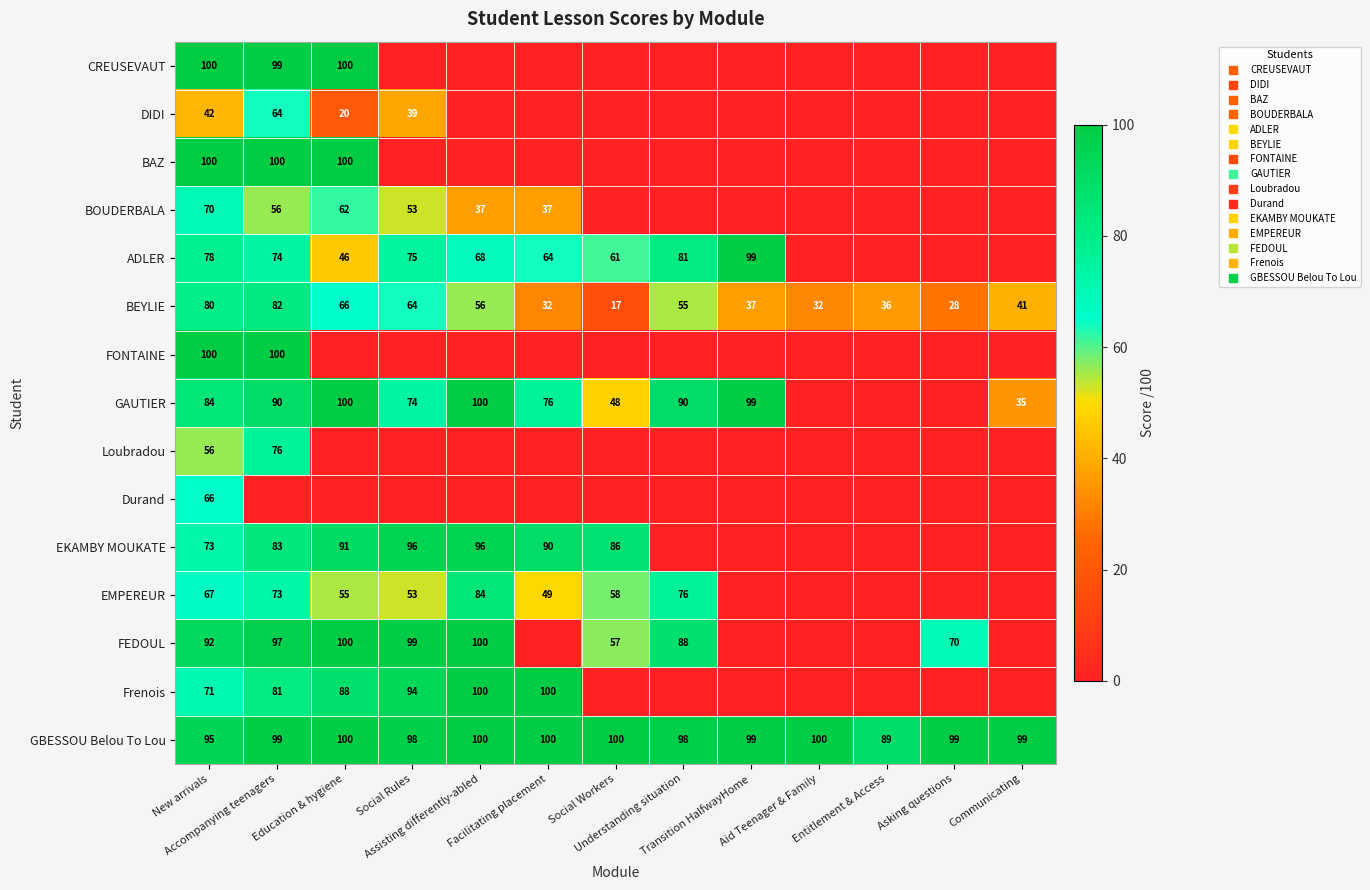

Is the value of ADLER at Asking questions greater than the value of EKAMBY MOUKATE at Assisting differently-abled?

No